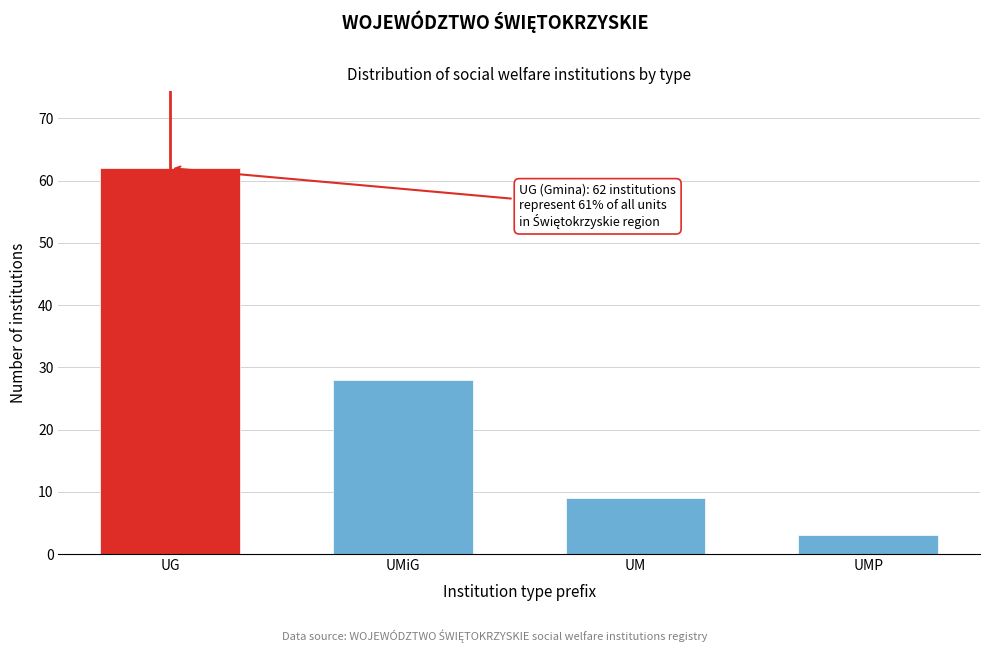

Reading left to right, what are all the values shown in this chart?

62	28	9	3